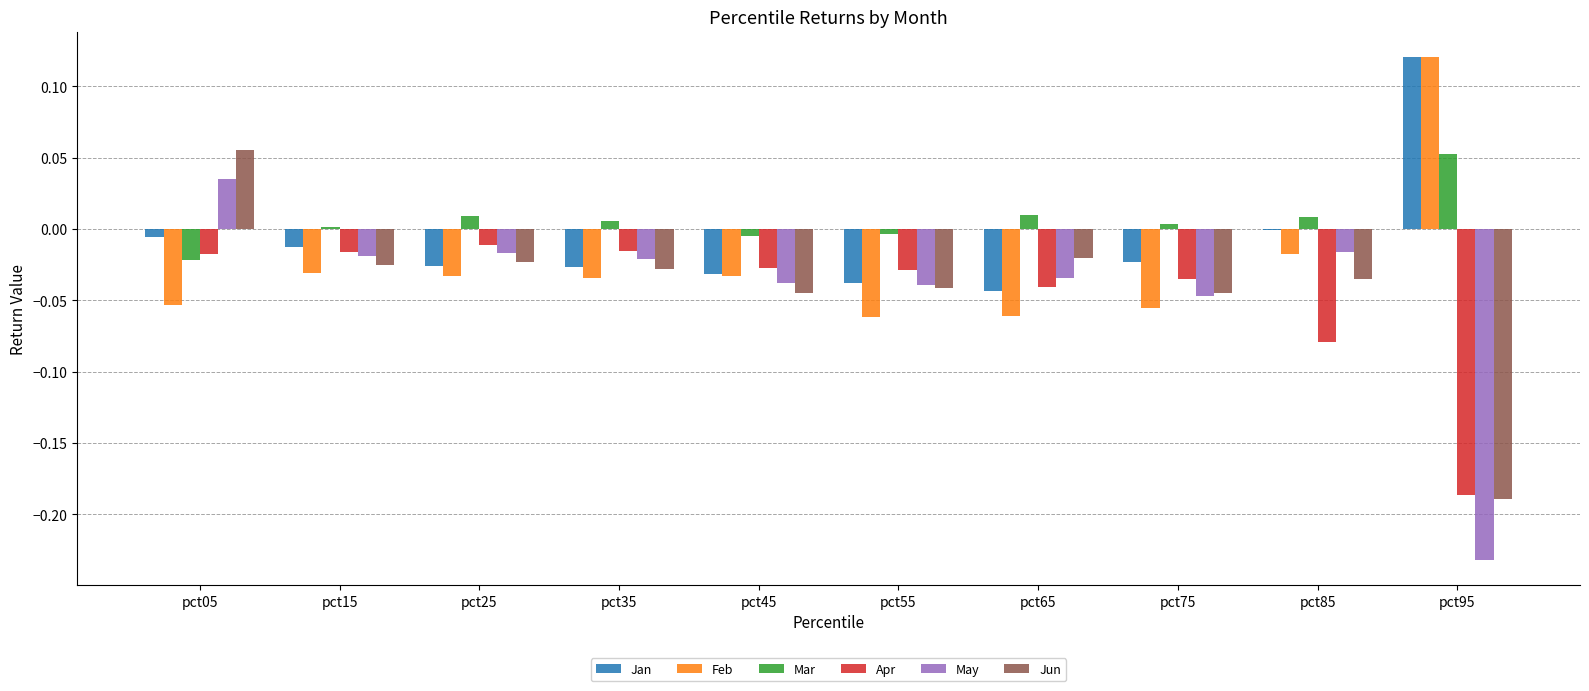

Is it true that Mar equals -0.0 at pct55?

True